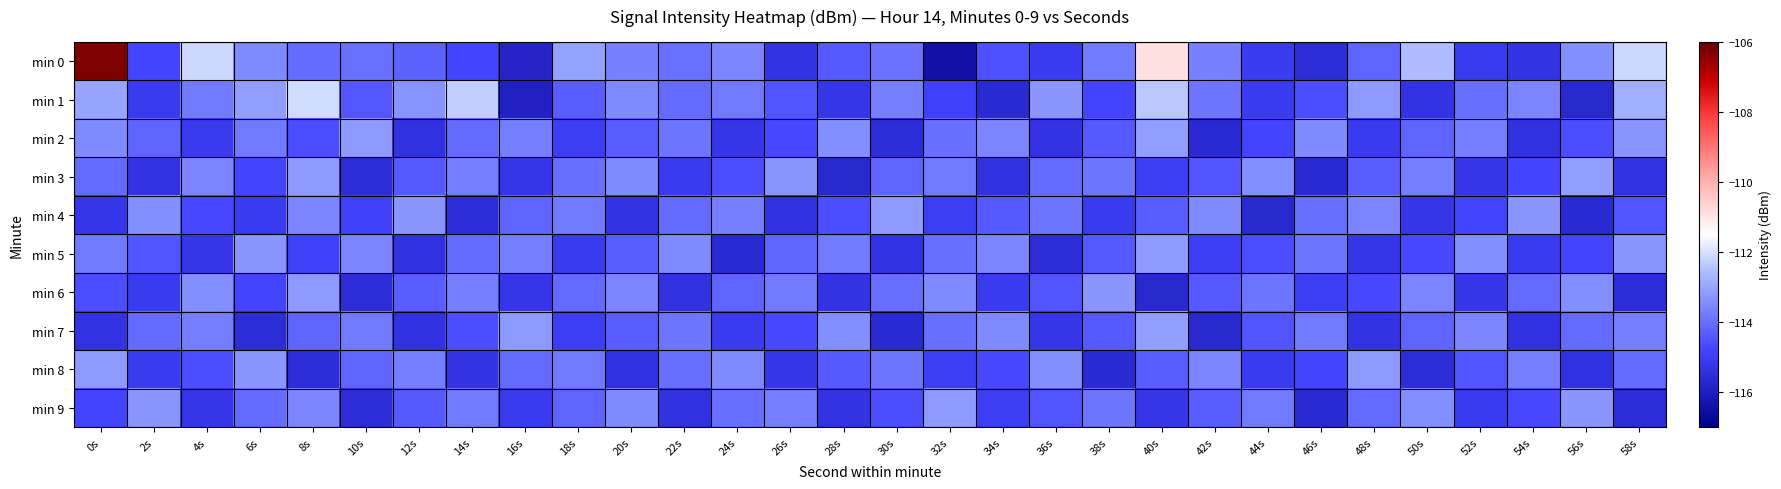

What is the greatest value displayed?

-106.3